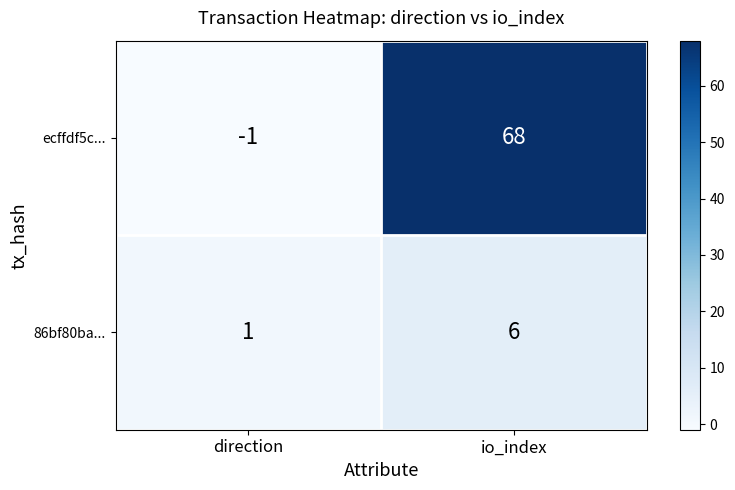

At which label is 86bf80ba... closest to 3?

direction